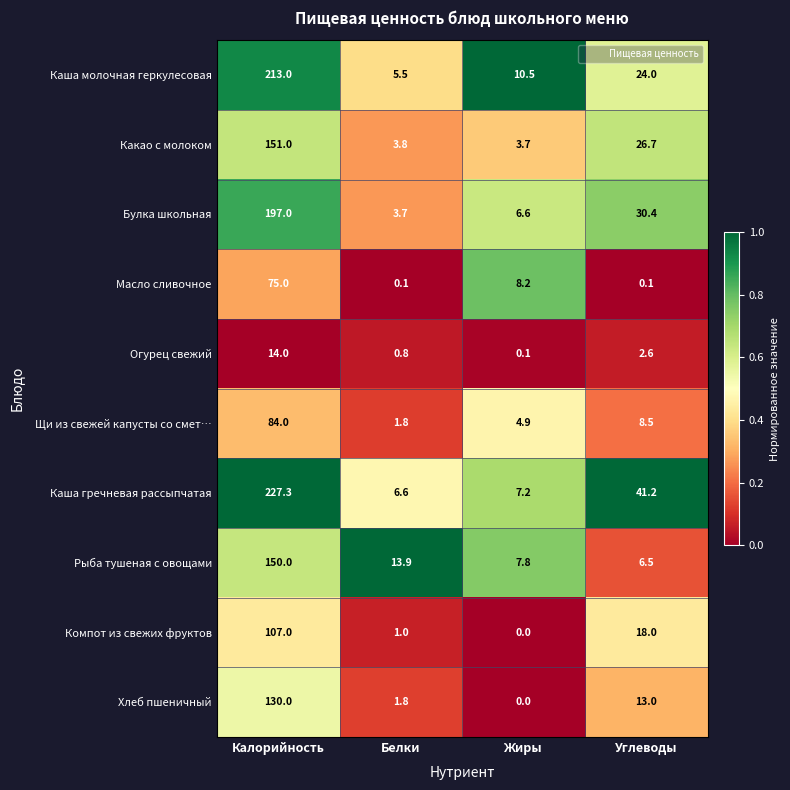

At how many categories does at least one series exceed 0?

4